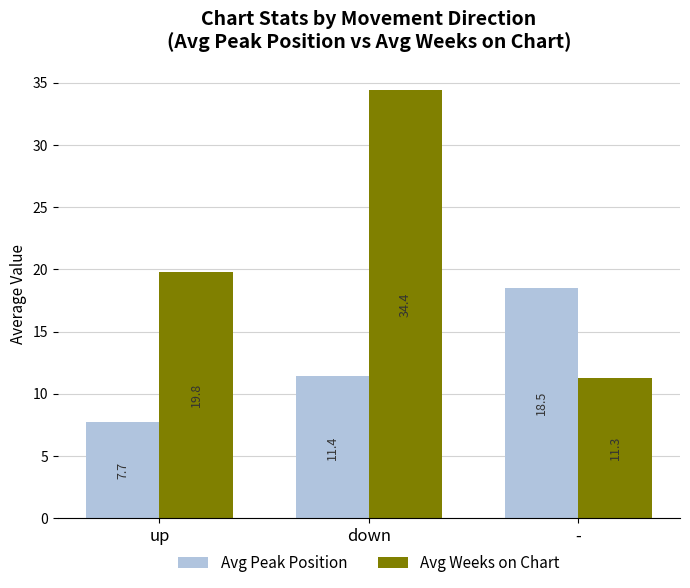

The value of Avg Weeks on Chart at up is 4.7. True or false?

False